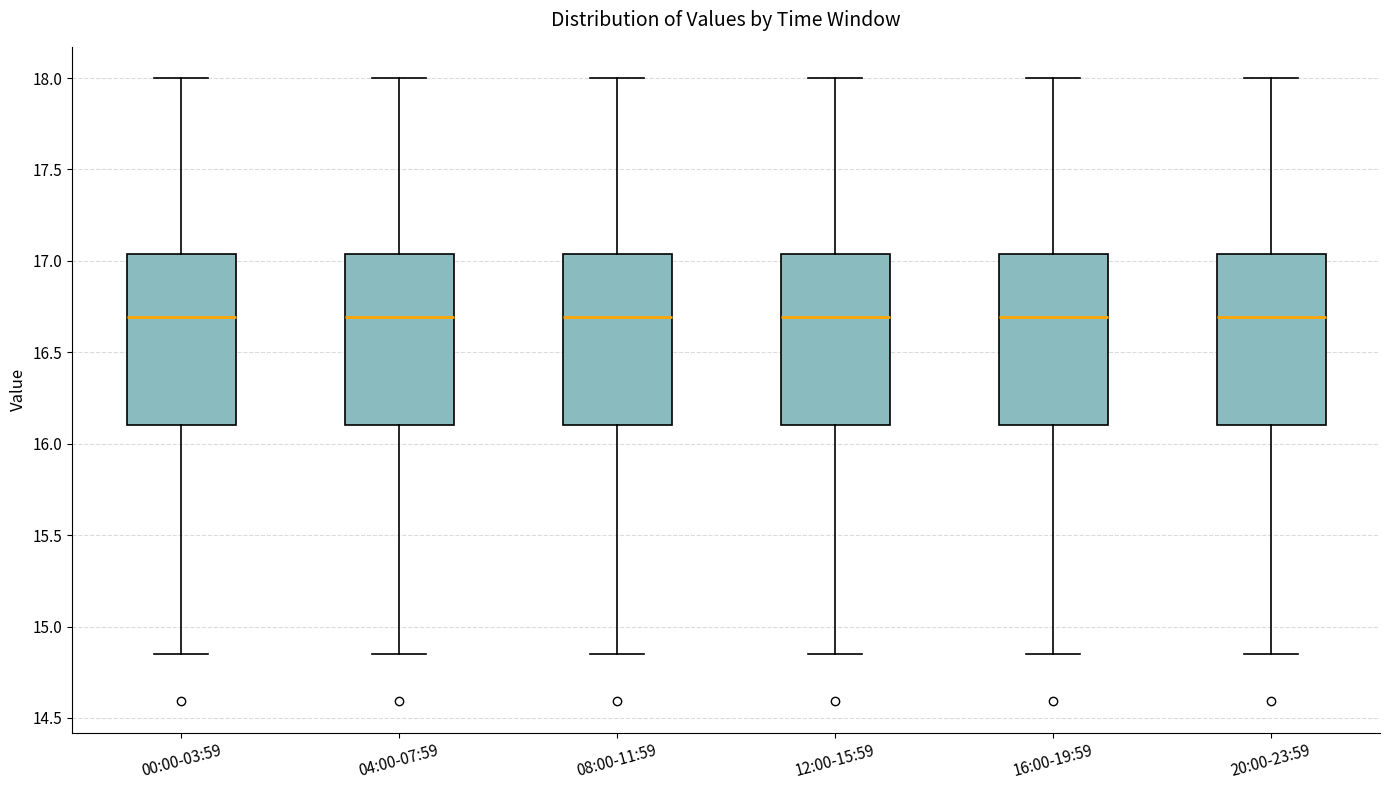

Reading left to right, transcribe this box plot: for each box, give where its median line is, the range the box spans, and where its two whiskers end, as read against the y-axis. The values are not printed on the chart, so give them approximately, as read against the axis.

00:00-03:59: median 16.70, box 16.10 to 17.05, whiskers 14.85 to 18.00
04:00-07:59: median 16.70, box 16.10 to 17.05, whiskers 14.85 to 18.00
08:00-11:59: median 16.70, box 16.10 to 17.05, whiskers 14.85 to 18.00
12:00-15:59: median 16.70, box 16.10 to 17.05, whiskers 14.85 to 18.00
16:00-19:59: median 16.70, box 16.10 to 17.05, whiskers 14.85 to 18.00
20:00-23:59: median 16.70, box 16.10 to 17.05, whiskers 14.85 to 18.00